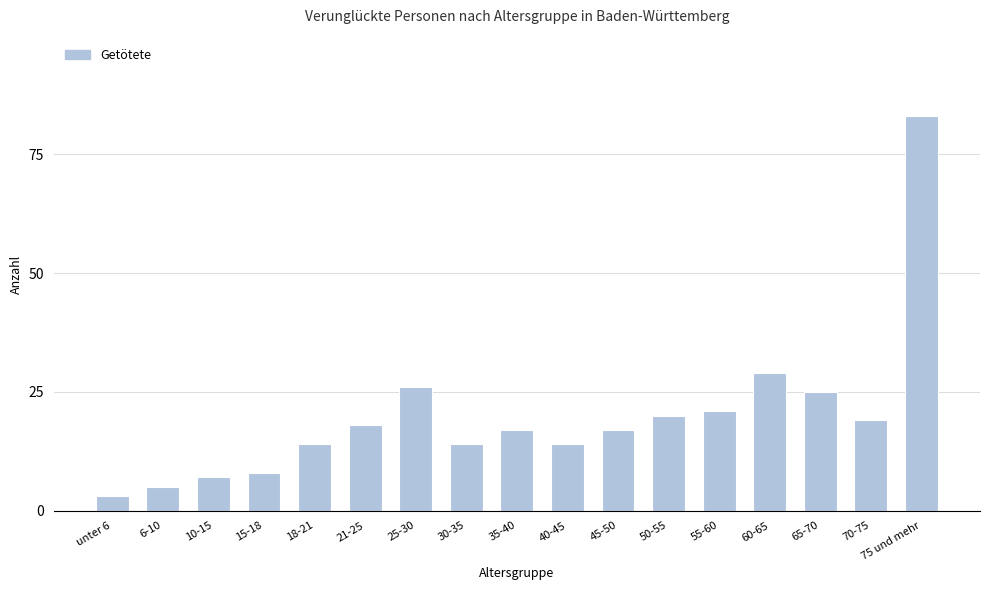

Reading left to right, extract all data points from this chart.

3	5	7	8	14	18	26	14	17	14	17	20	21	29	25	19	83